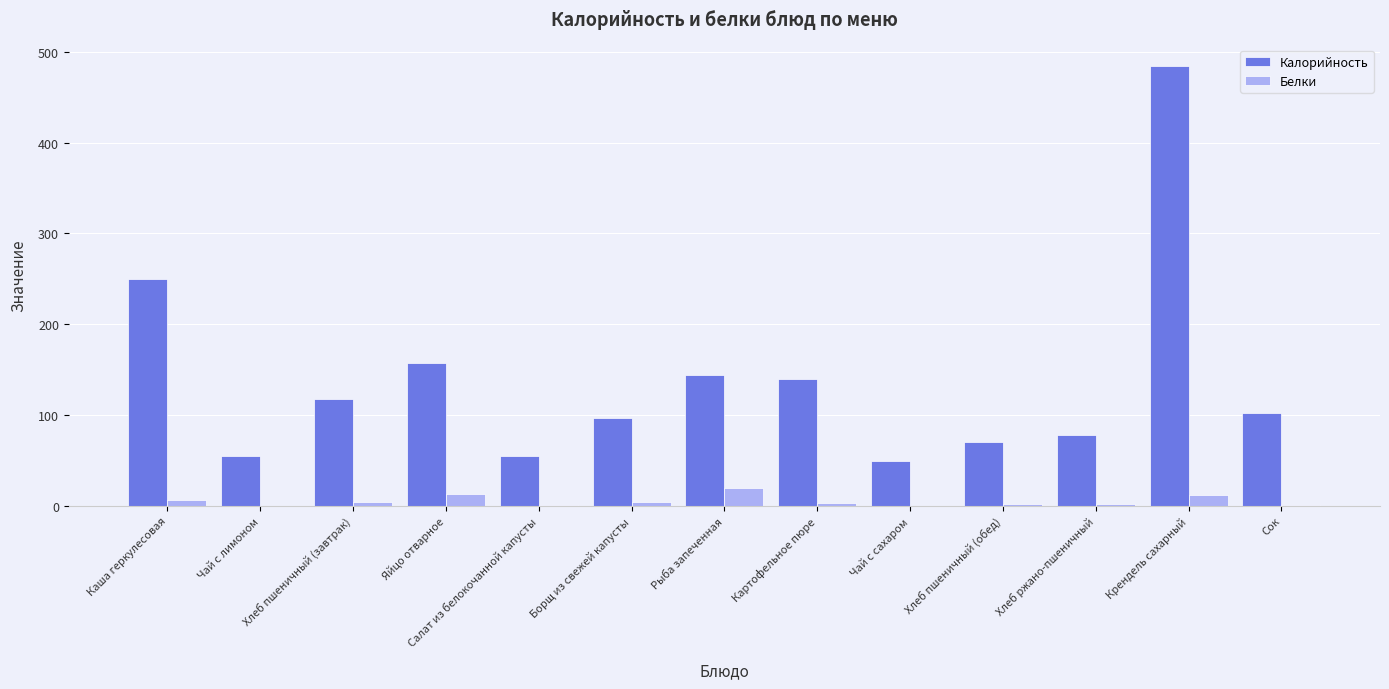

Which category has the highest value across all series?

Крендель сахарный